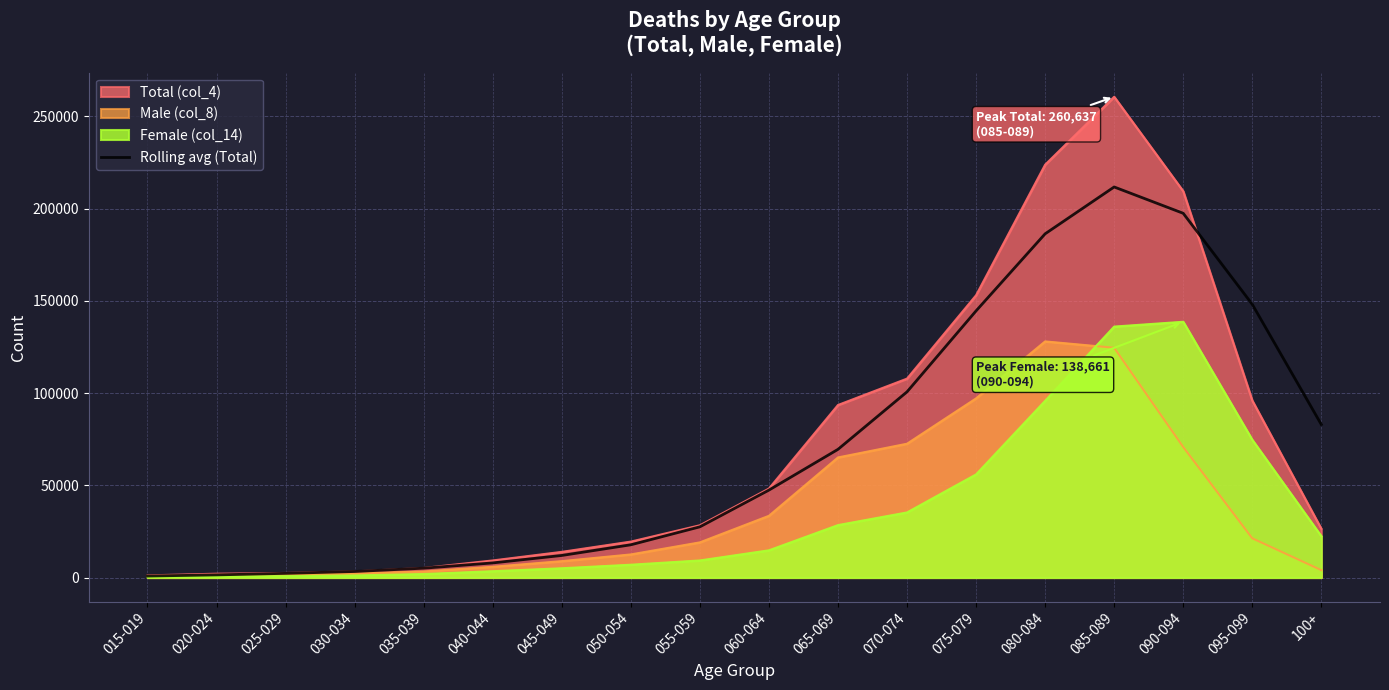

What is the greatest value displayed?

260637.0